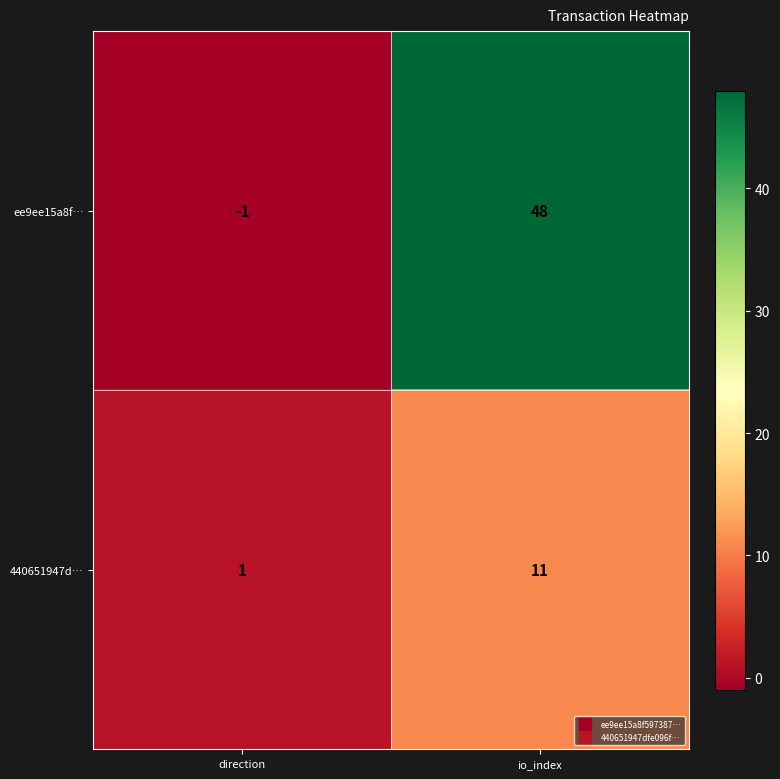

List the series in order of their overall mean, lowest first.

440651947d…, ee9ee15a8f…